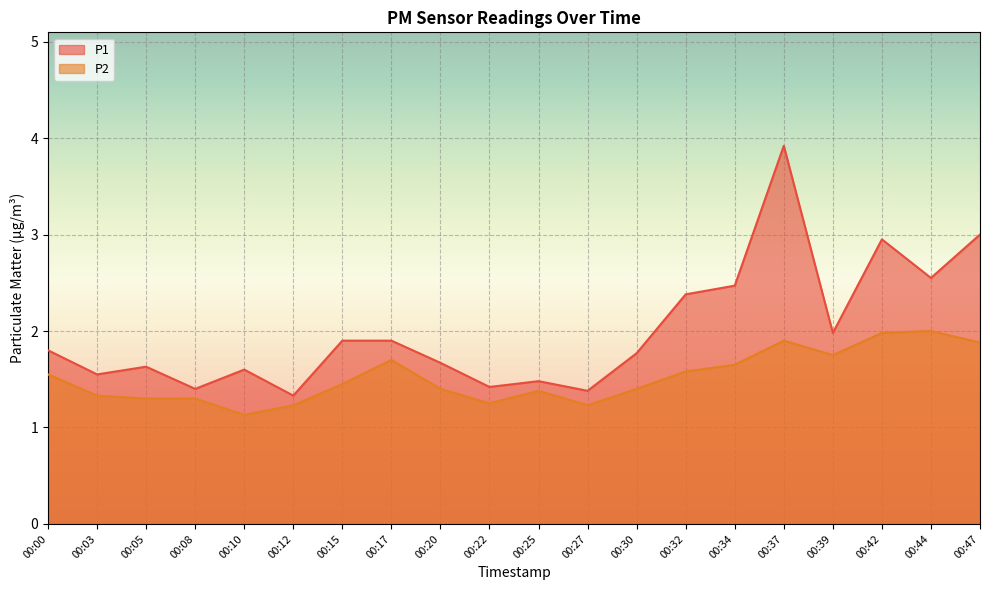

What is the value of the P2 point at the 7th from the left?

1.4